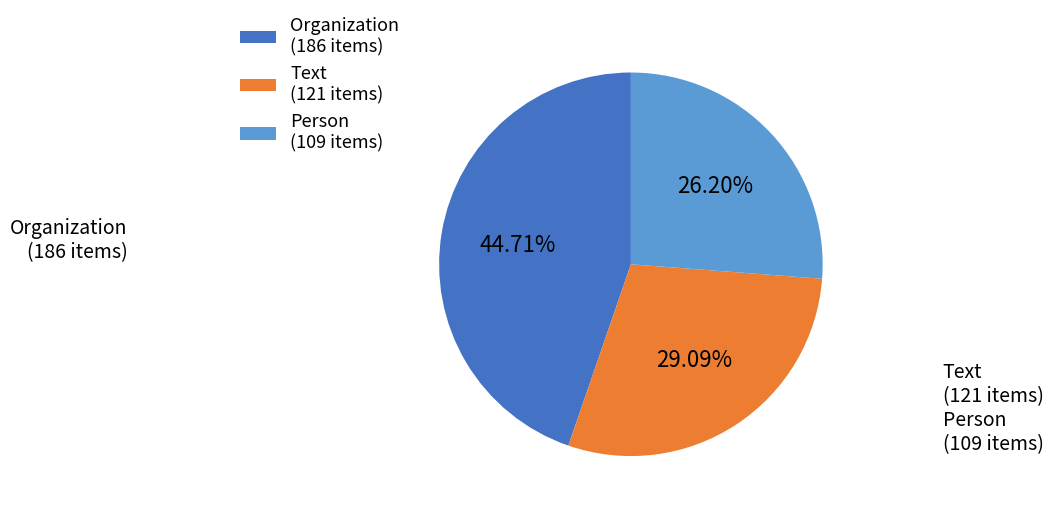

How much of the chart is everything except Text?

70.9%